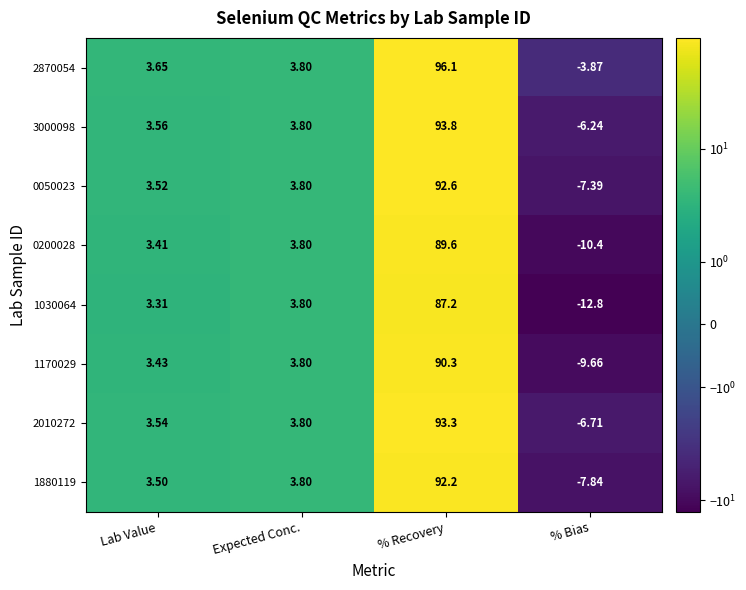

At which label is 3000098 closest to 43?

Expected Conc.